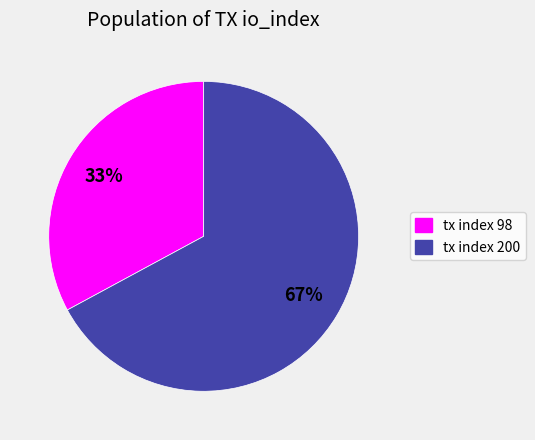

To the nearest percent, what percentage of the pie is tx index 98?

33%